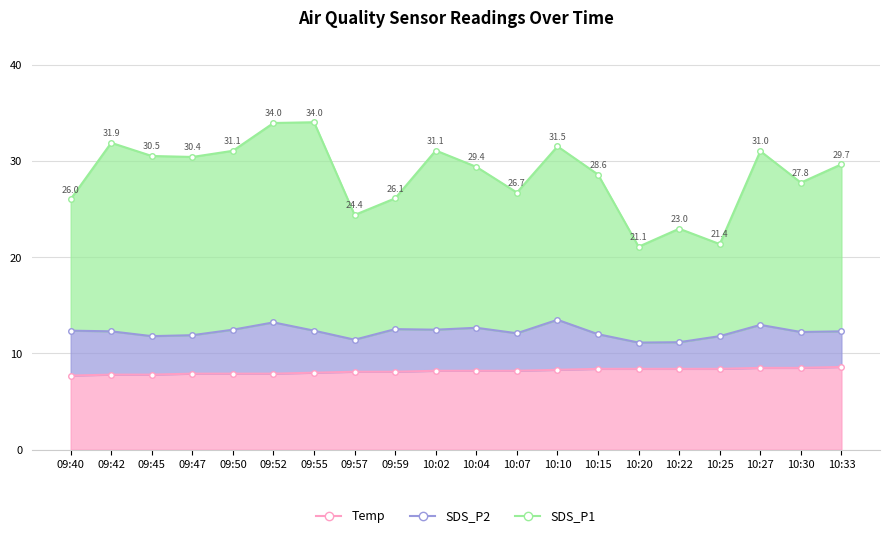

How many Temp values are between 7 and 8?

7